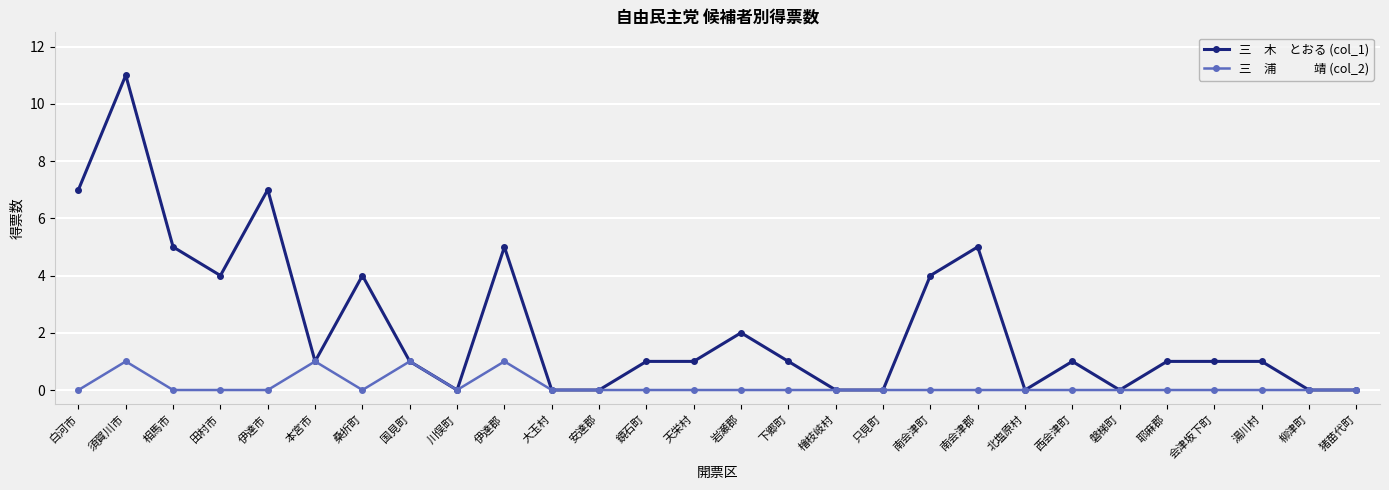

How many lines are shown in the chart?

2